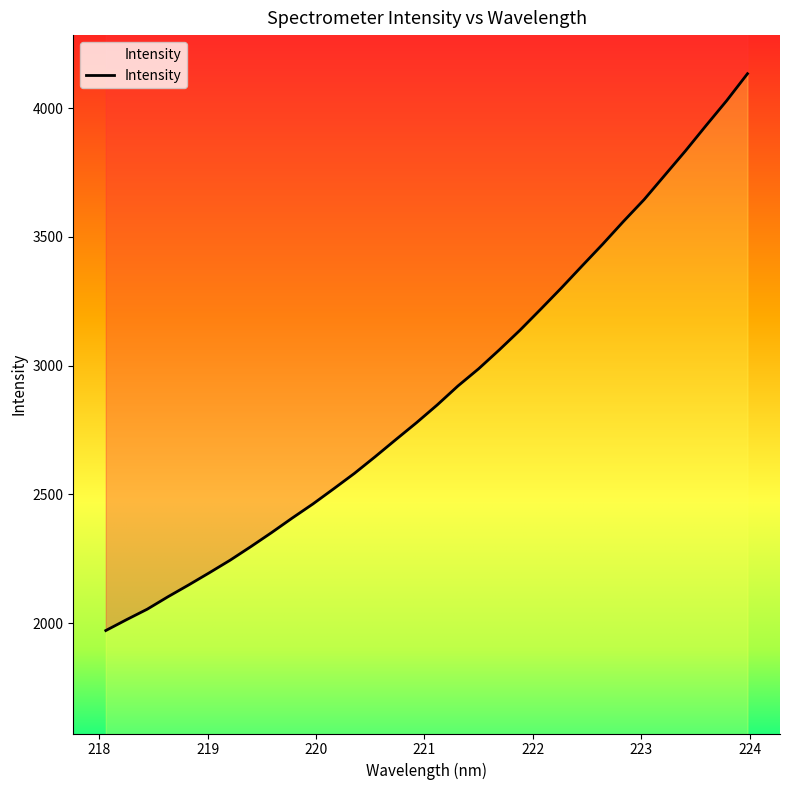

Is it true that the value at 220.7354 is 671.3?

False